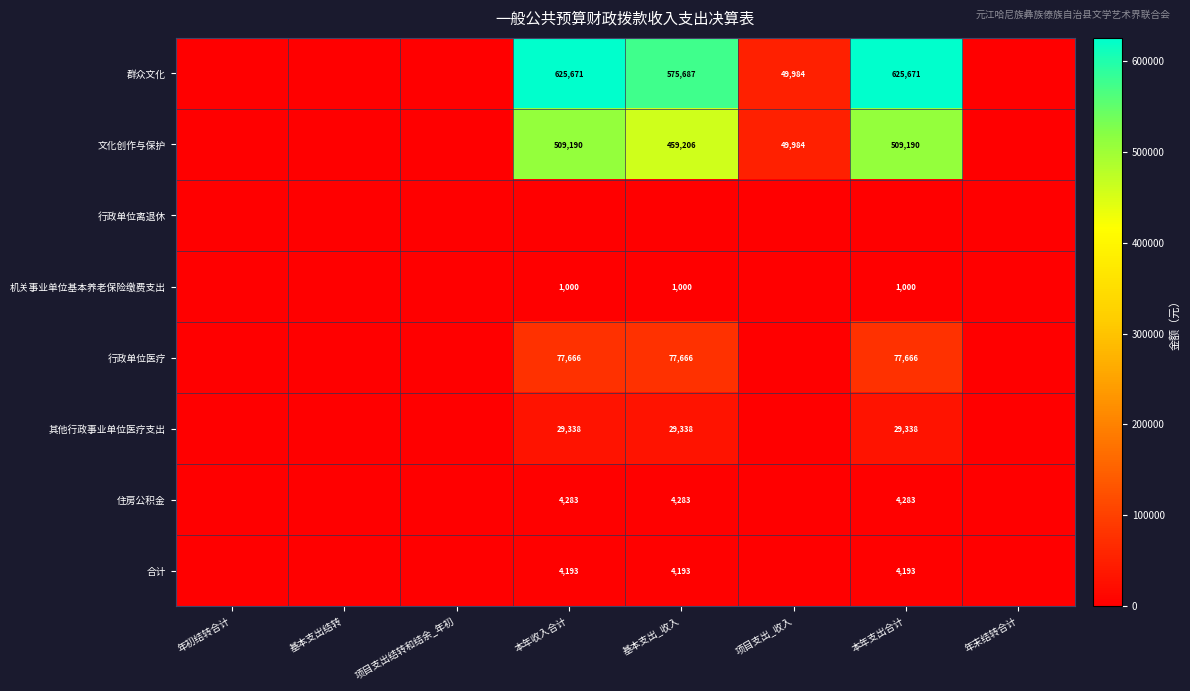

The value of 合计 at 本年支出合计 is 4193. True or false?

True